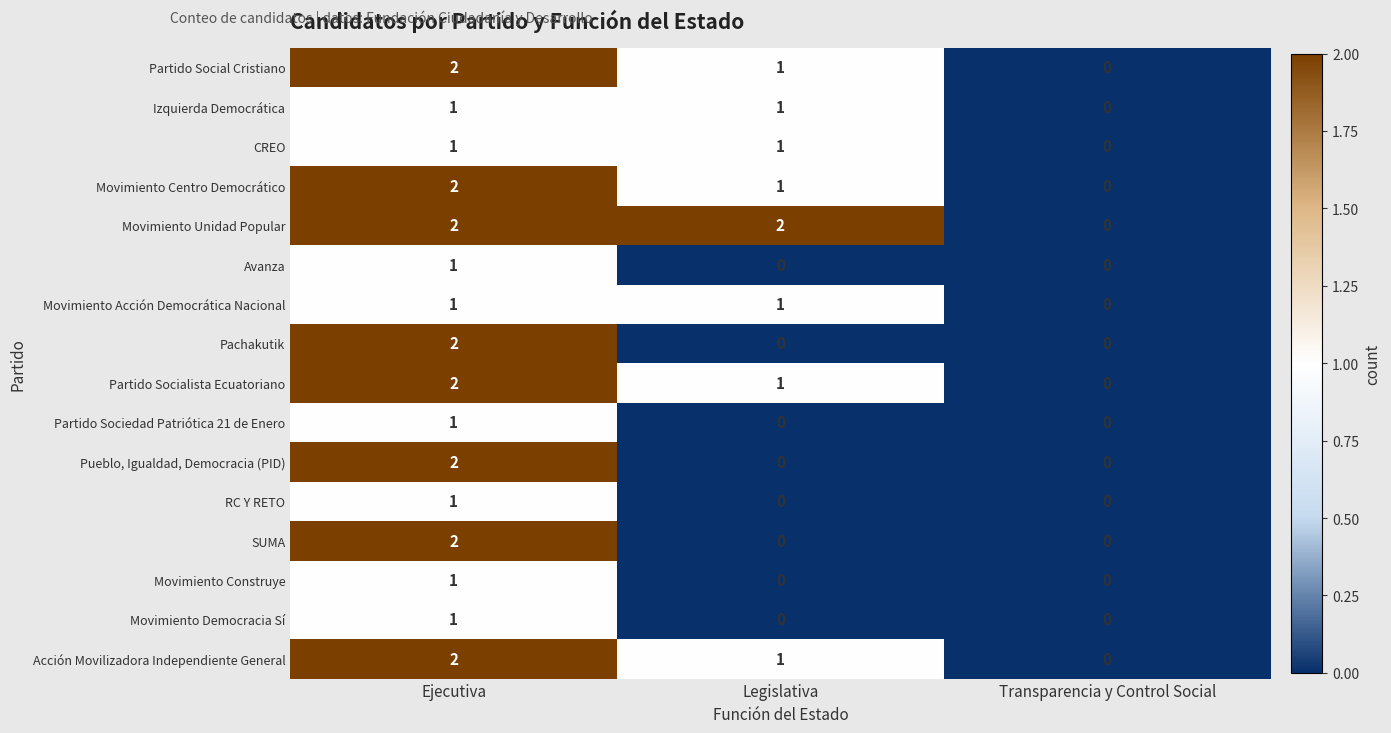

Which series changed the most between Legislativa and Transparencia y Control Social?

Movimiento Unidad Popular